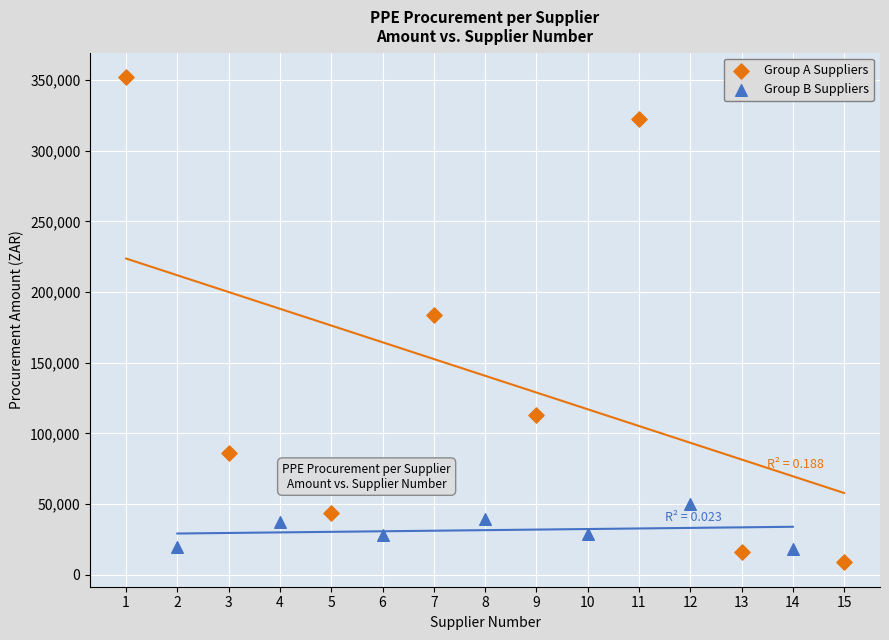

Which series has the widest spread of Y values?

Group A Suppliers